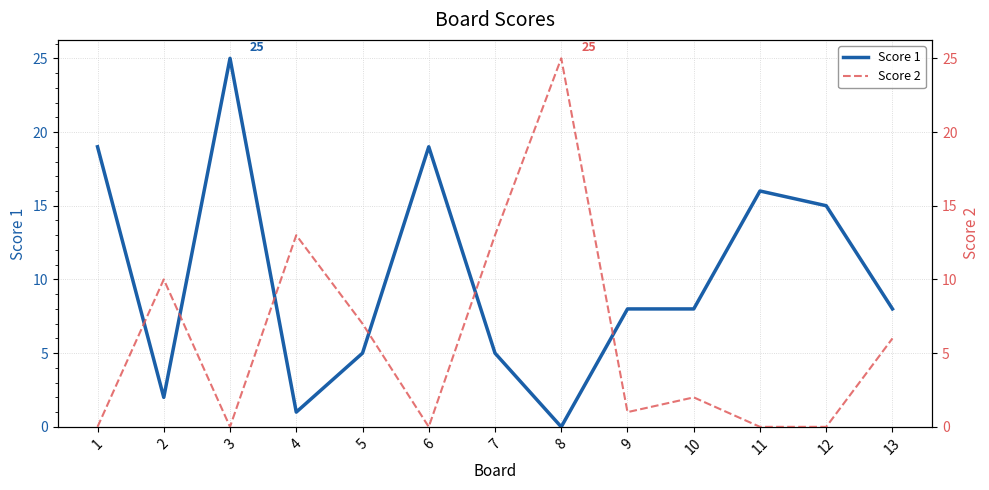

At which category is the sum across all series the highest?

3